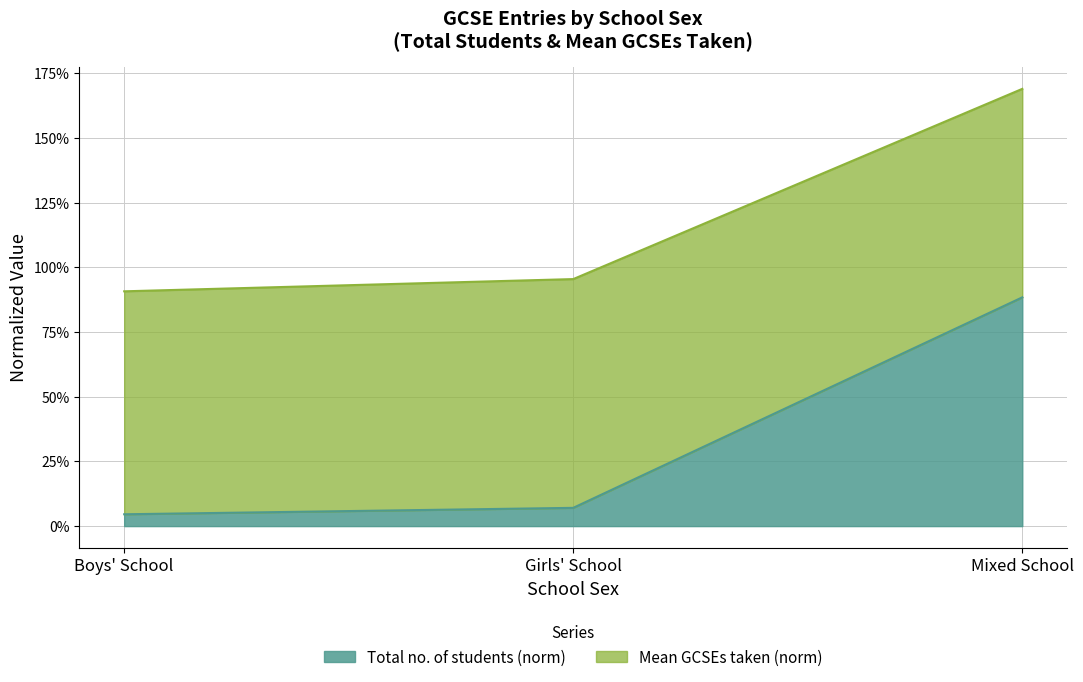

List the labels in order of value, smallest first.

Boys' School, Girls' School, Mixed School